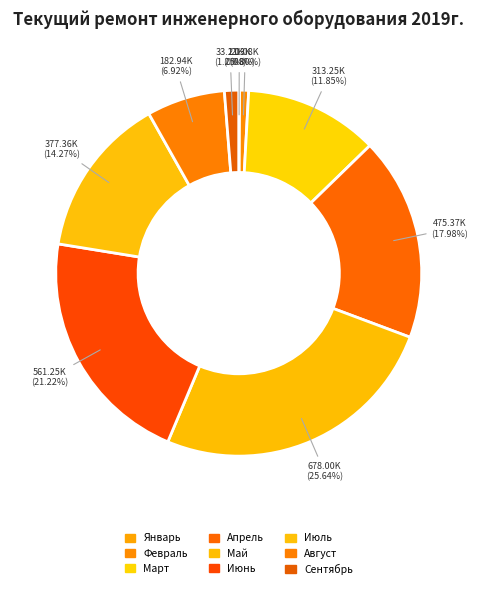

Does Февраль represent more than half of the total?

No